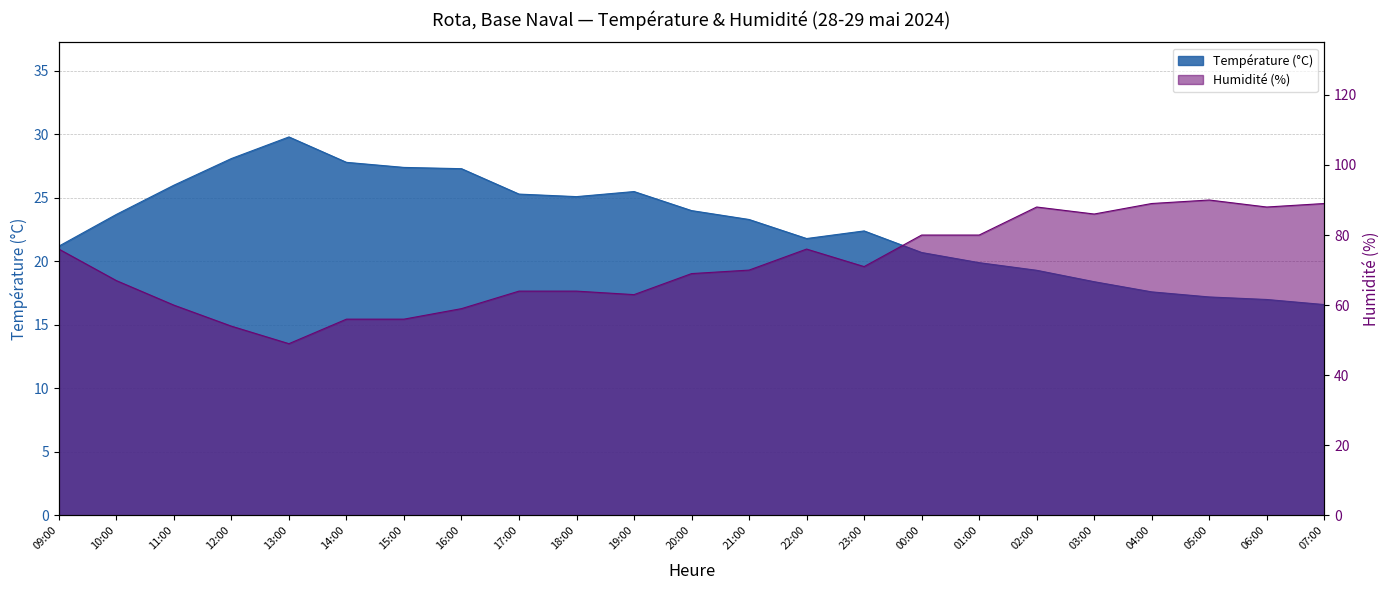

Which category has the lowest value in the Température (°C) series?

07:00